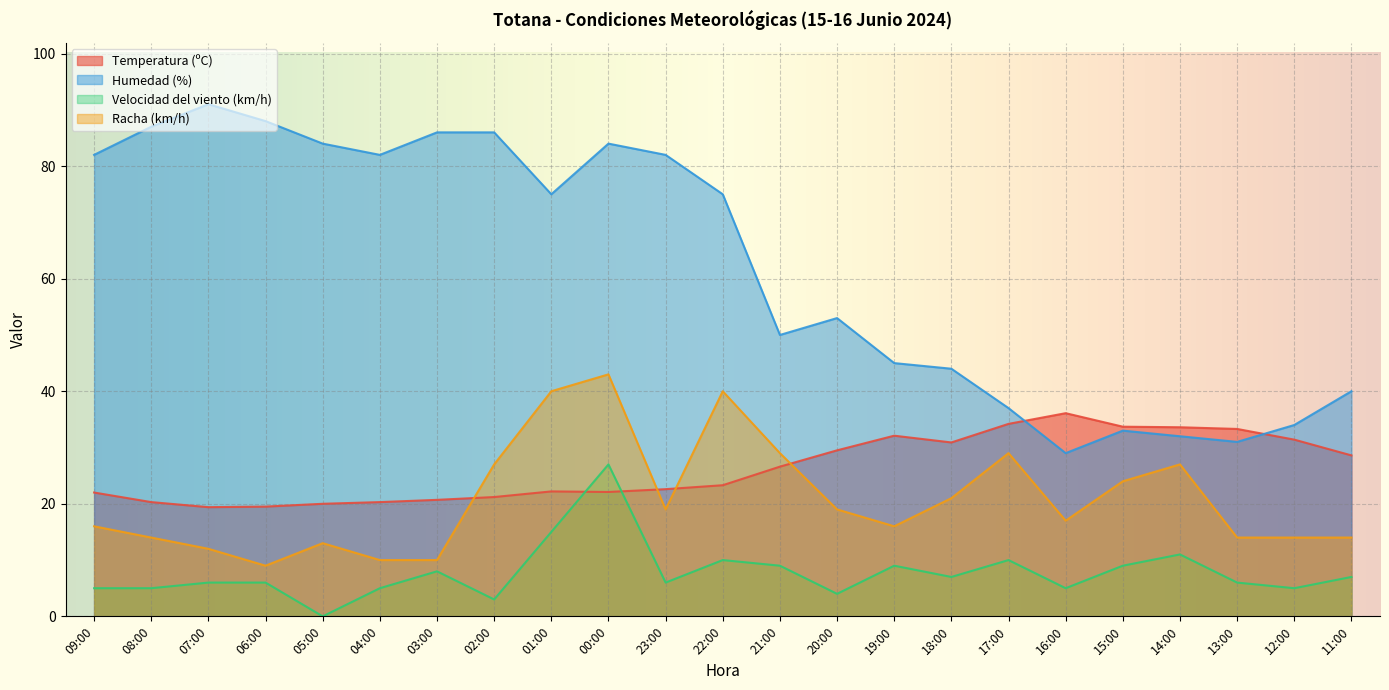

What is the label of the 11th point from the right?

21:00